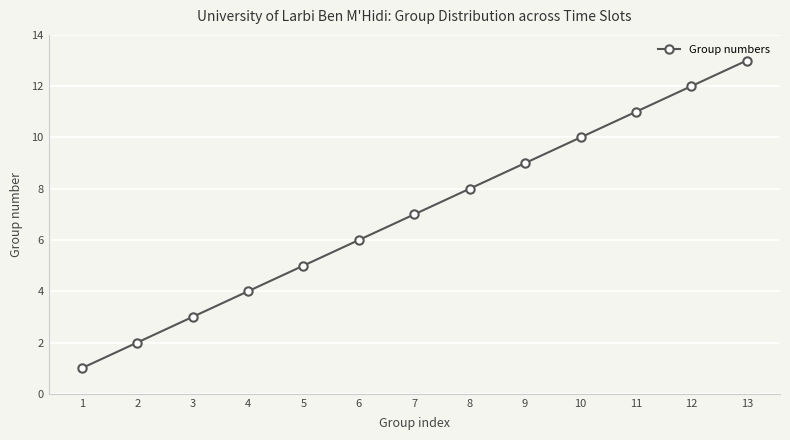

Reading right to left, what are all the values shown in this chart?

13	12	11	10	9	8	7	6	5	4	3	2	1